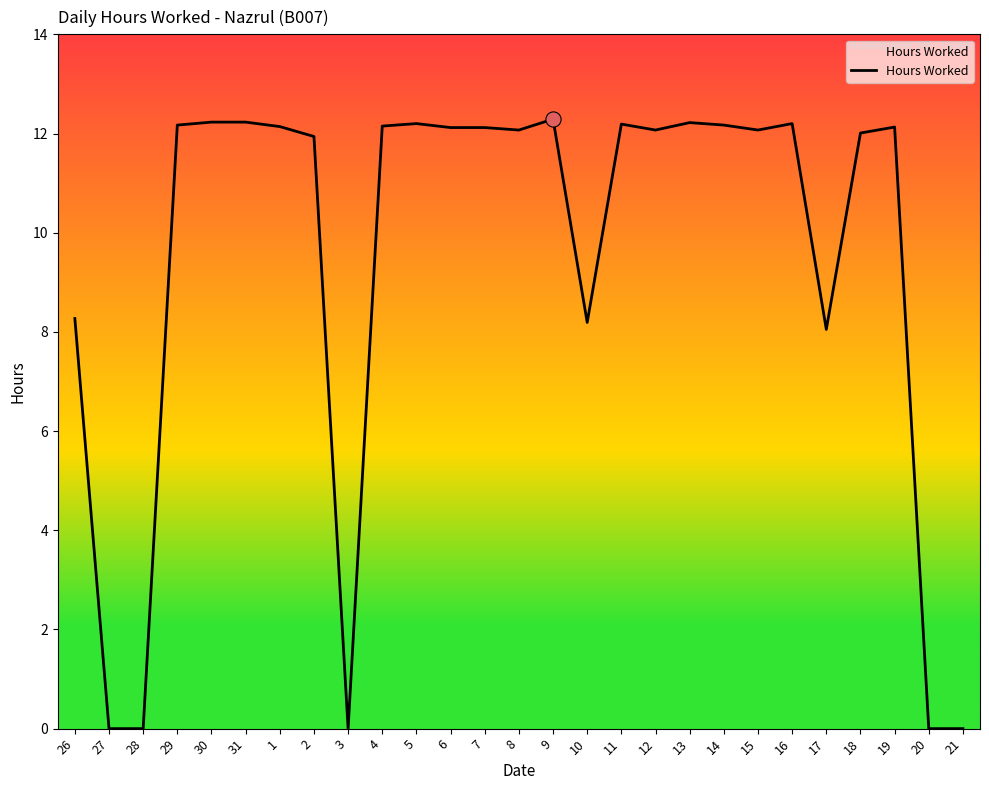

Between 10 and 4, which is larger?

4